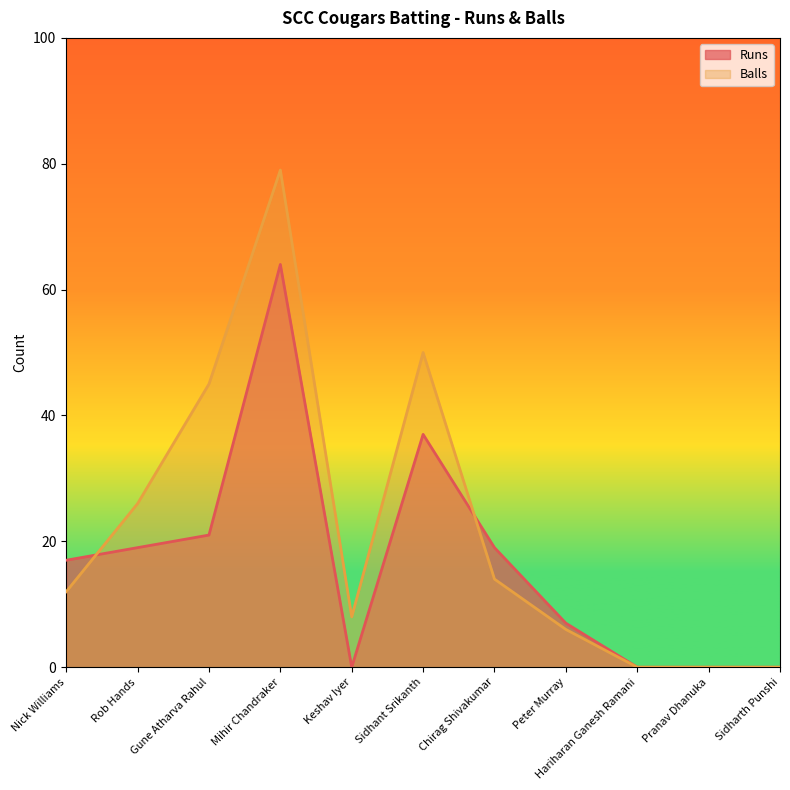

How many values in the Runs series exceed 17?

5